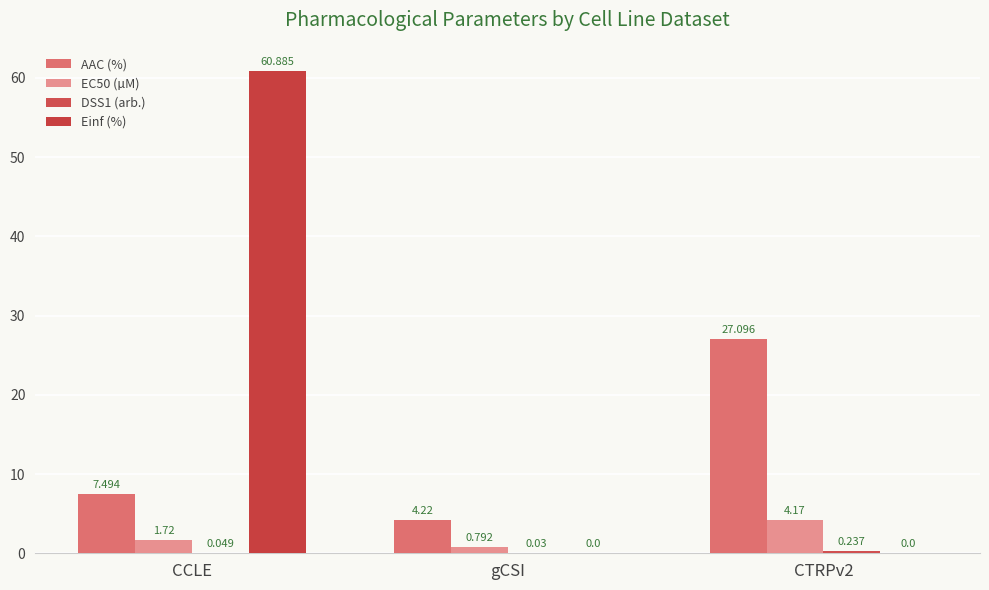

Rank the series by their maximum value, from highest to lowest.

Einf (%), AAC (%), EC50 (µM), DSS1 (arb.)